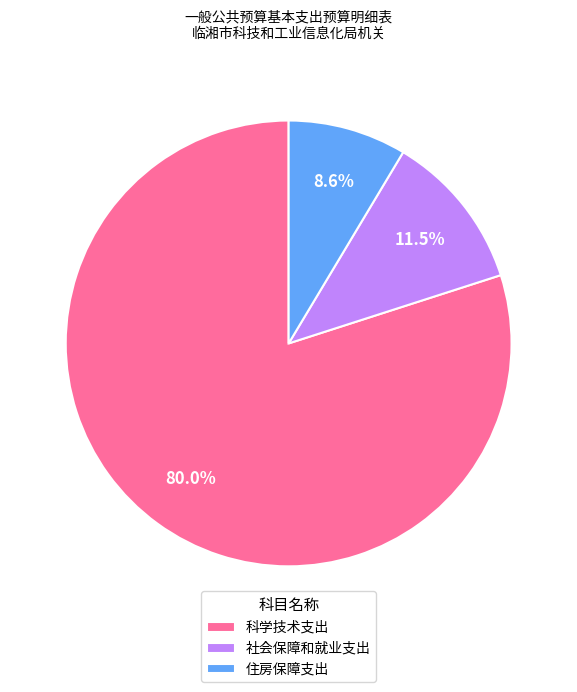

To the nearest percent, what is the combined percentage of 住房保障支出 and 科学技术支出?

89%